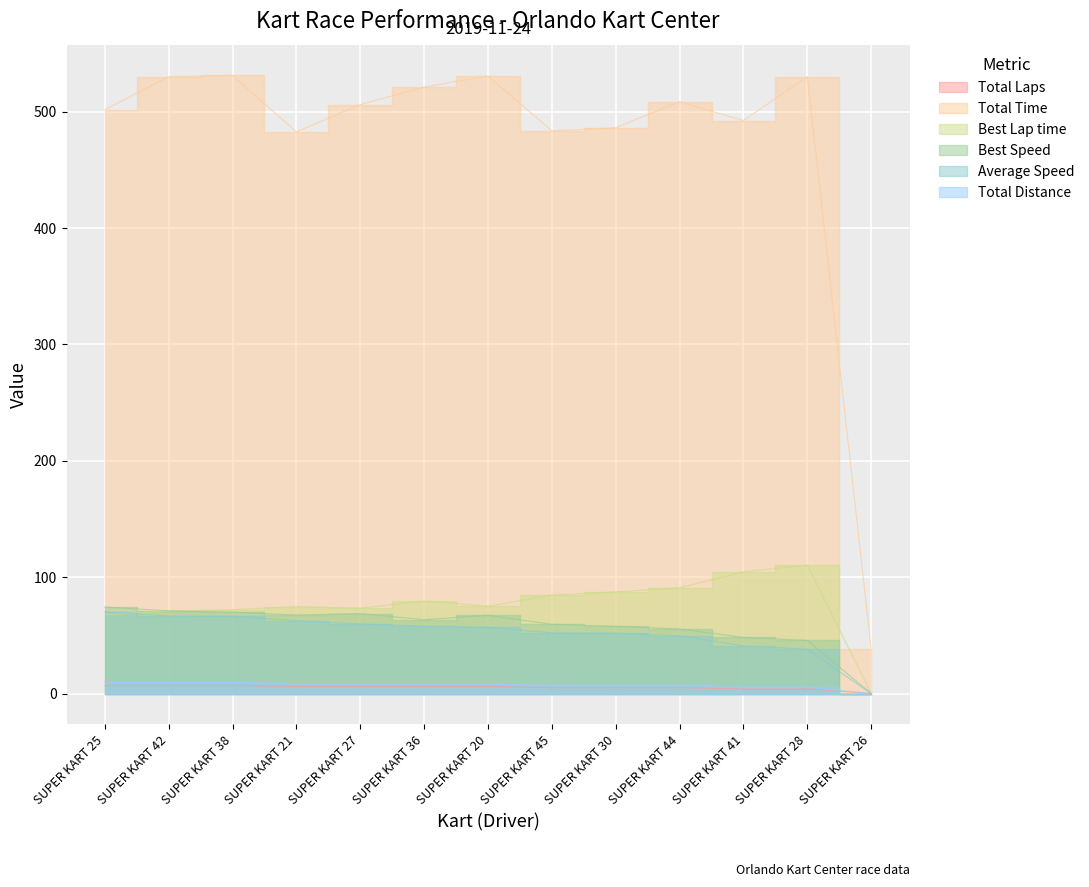

Which series has the largest total across all categories?

Total Time